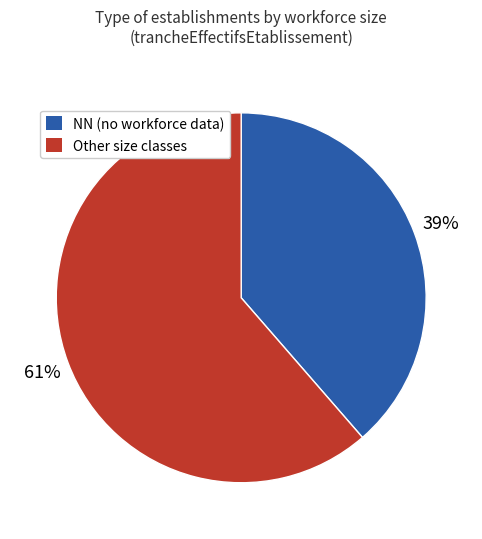

To the nearest percent, what is the combined percentage of Other size classes and NN (no workforce data)?

100%